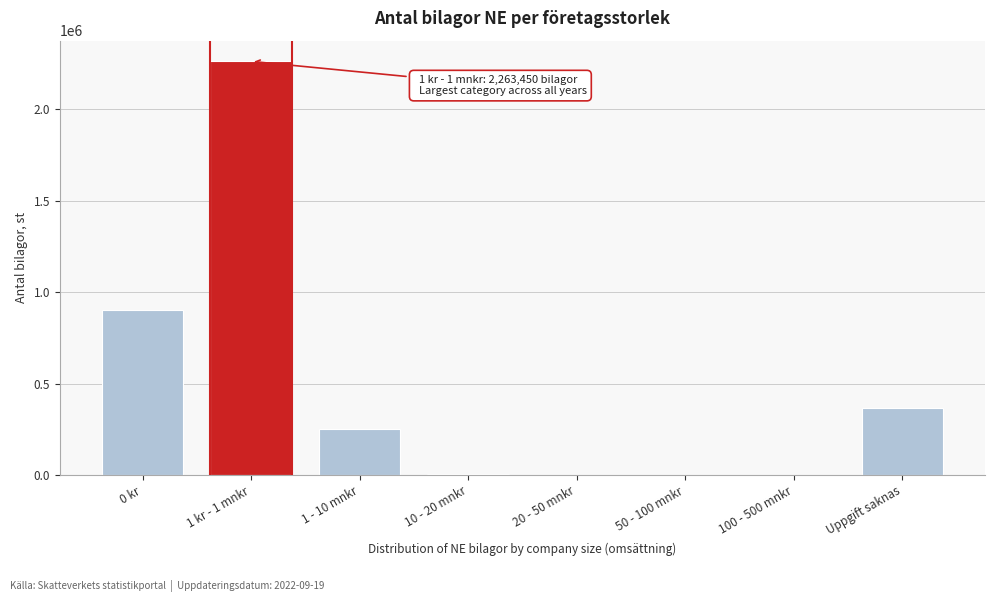

What is the greatest value displayed?

2263450